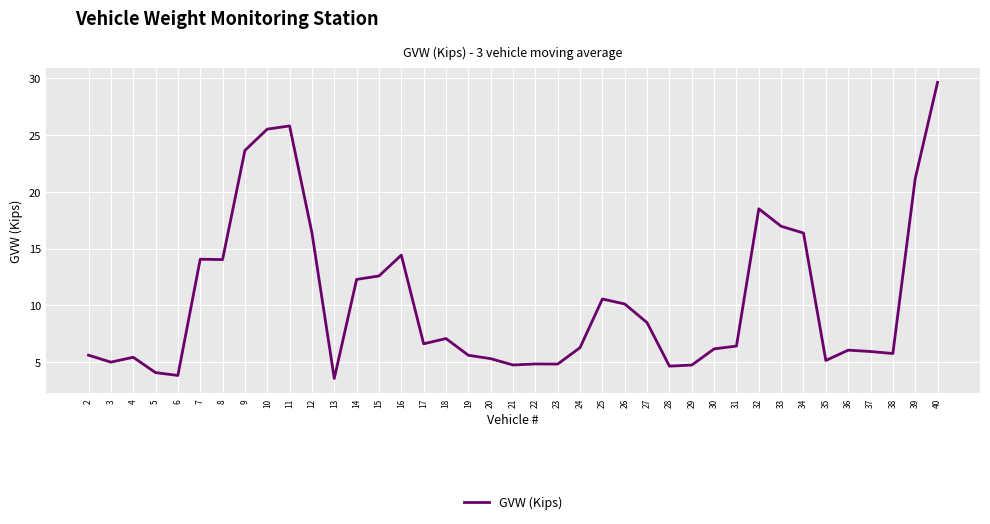

What is the sum of all values?

408.1